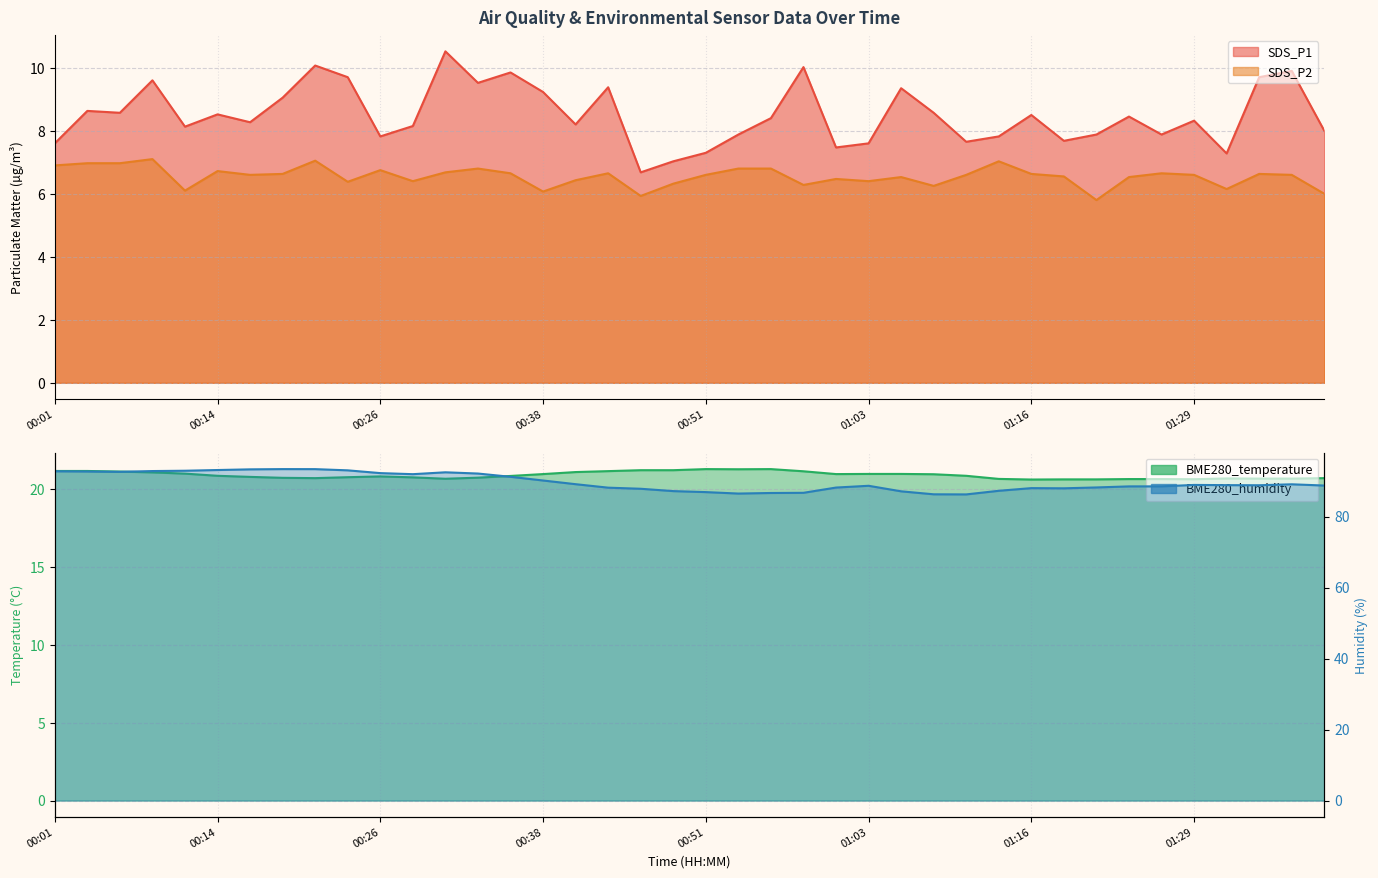

What is the sum of all BME280_temperature values?

836.3